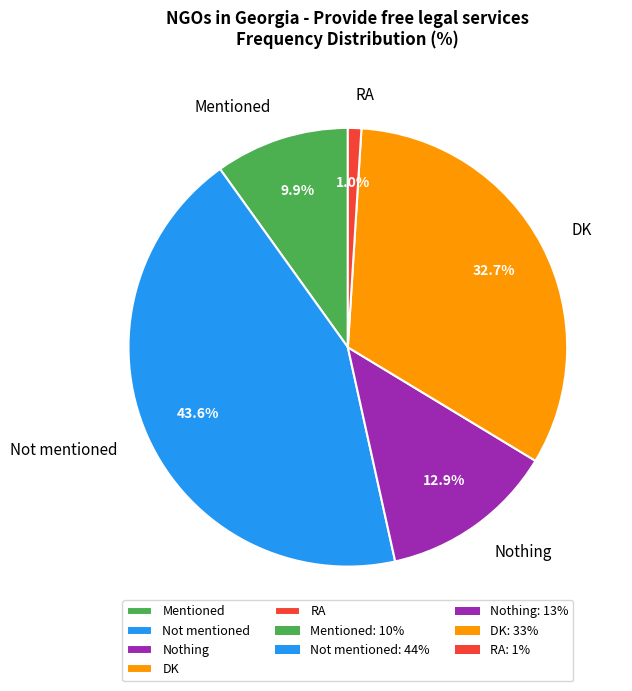

To the nearest percent, what is the difference between the largest and smallest slice percentages?

43%